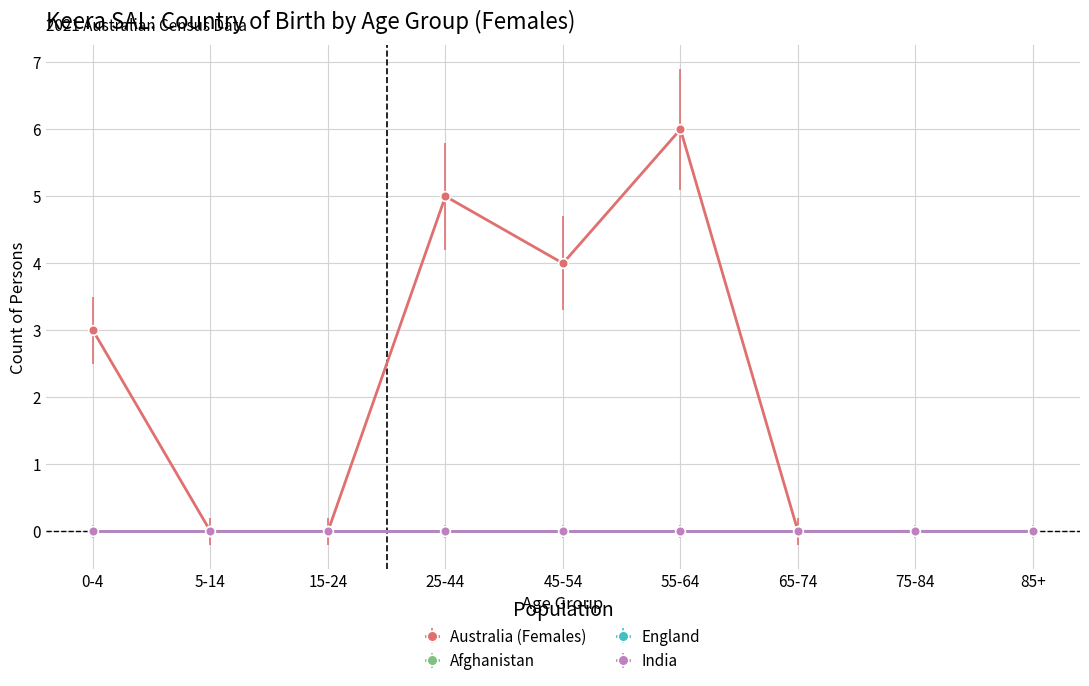

What is the difference between the highest and lowest values at 45-54?

4